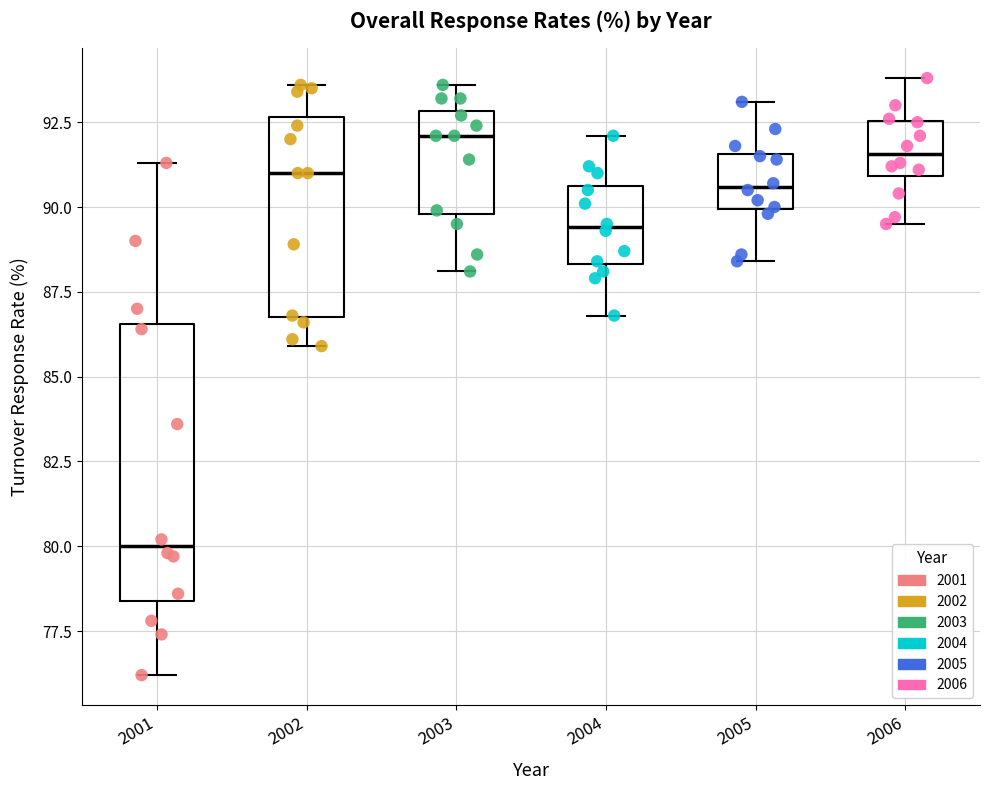

Reading left to right, transcribe this box plot: for each box, give where its median line is, the range the box spans, and where its two whiskers end, as read against the y-axis. The values are not printed on the chart, so give them approximately, as read against the axis.

2001: median 80.0, box 78.5 to 86.5, whiskers 76.0 to 91.5
2002: median 91.0, box 87.0 to 92.5, whiskers 86.0 to 93.5
2003: median 92.0, box 90.0 to 93.0, whiskers 88.0 to 93.5
2004: median 89.5, box 88.5 to 90.5, whiskers 87.0 to 92.0
2005: median 90.5, box 90.0 to 91.5, whiskers 88.5 to 93.0
2006: median 91.5, box 91.0 to 92.5, whiskers 89.5 to 94.0